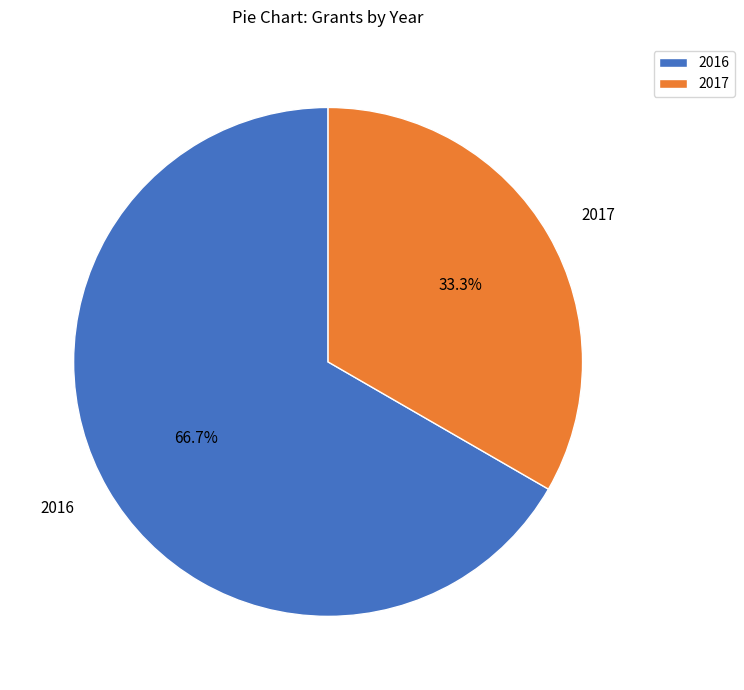

Which slice is the largest?

2016